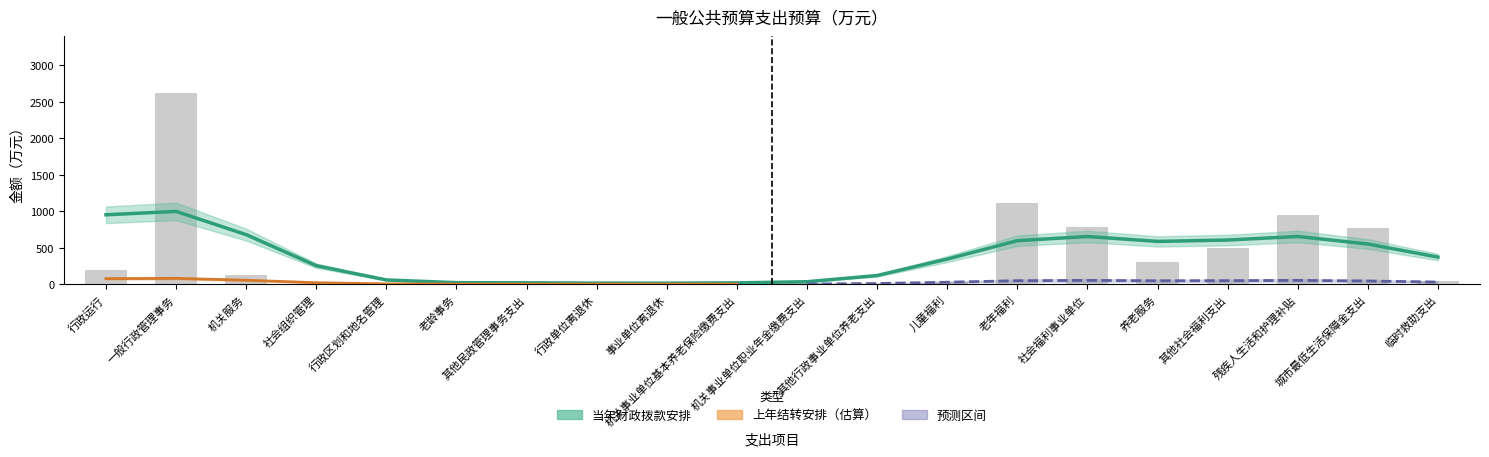

Which category has the lowest value across all series?

事业单位离退休